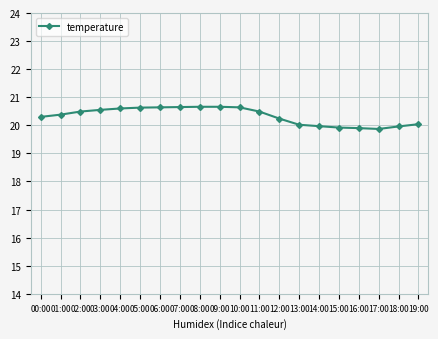

Read the value at 09:00.

20.7